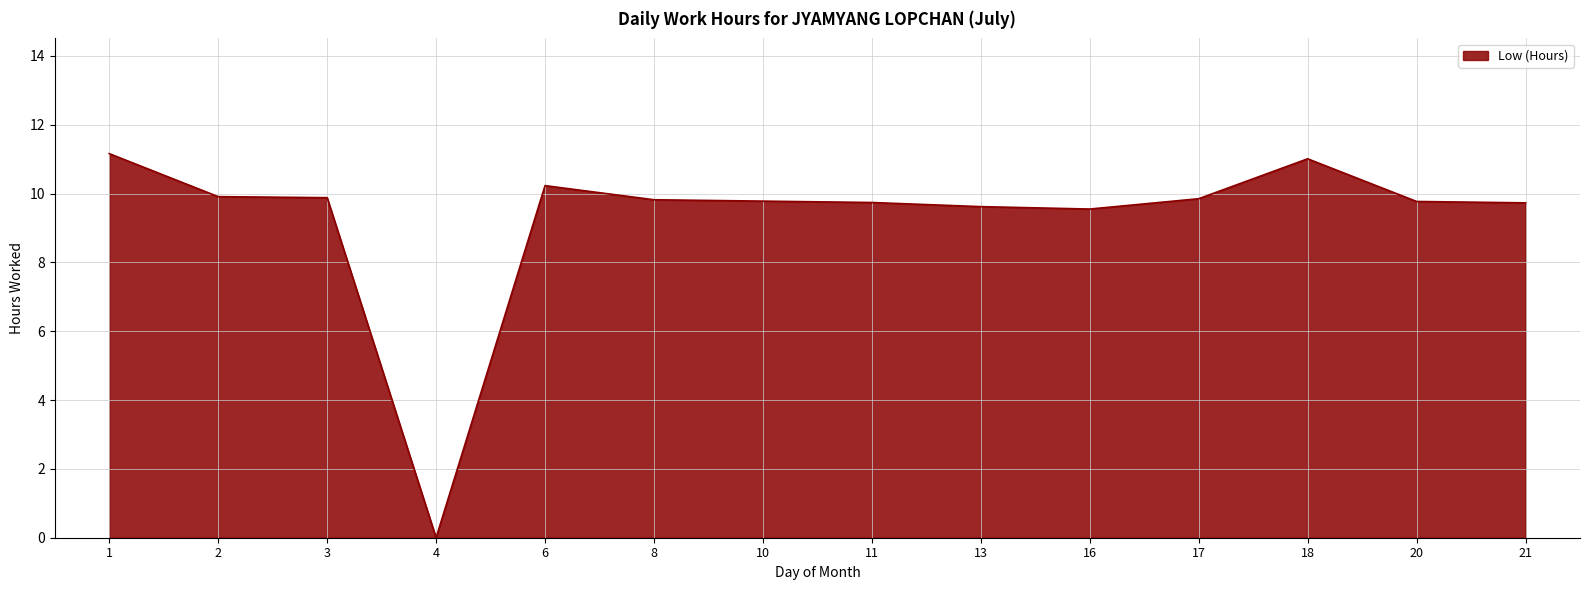

The chart shows a value of 5.4 at 13. True or false?

False